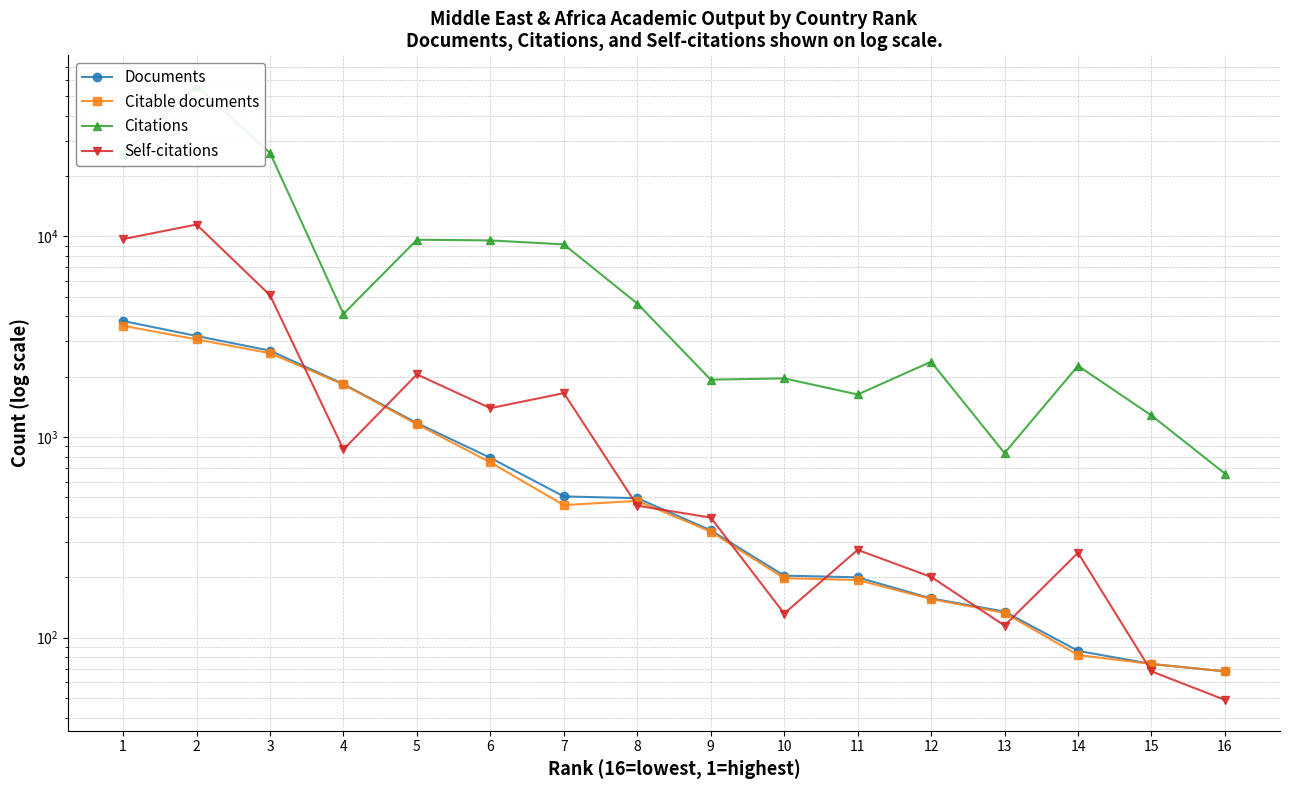

Reading left to right, what are all the values shown in this chart?

Documents: 16=68	15=74	14=86	13=135	12=157	11=200	10=204	9=343	8=496	7=506	6=788	5=1175	4=1837	3=2696	2=3190	1=3788
Citable documents: 16=68	15=74	14=82	13=133	12=156	11=194	10=198	9=338	8=481	7=458	6=748	5=1159	4=1828	3=2618	2=3067	1=3588
Citations: 16=658	15=1281	14=2266	13=832	12=2373	11=1630	10=1961	9=1932	8=4629	7=9125	6=9548	5=9627	4=4108	3=26060	2=56154	1=25694
Self-citations: 16=49	15=68	14=265	13=115	12=201	11=274	10=132	9=397	8=455	7=1656	6=1393	5=2052	4=868	3=5090	2=11459	1=9695